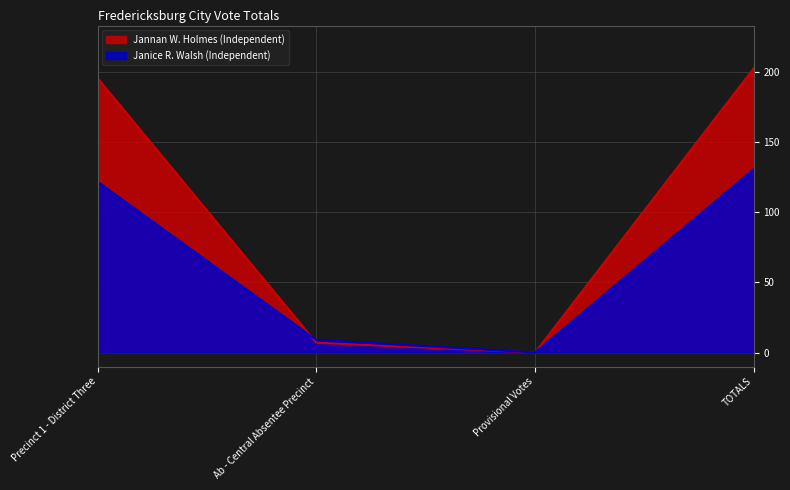

What is the sum of the Jannan W. Holmes (Independent) values at Provisional Votes and Ab - Central Absentee Precinct?

7